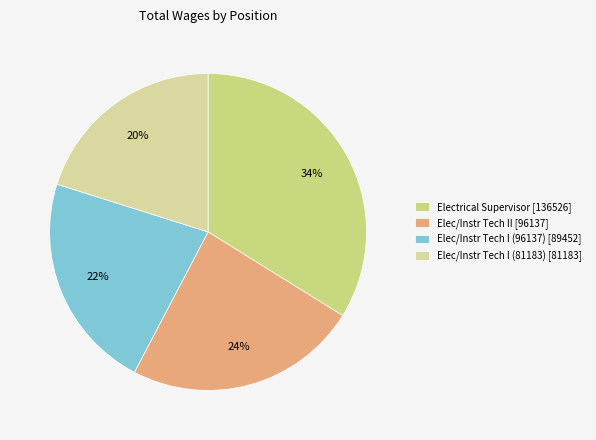

How many slices are in this pie chart?

4